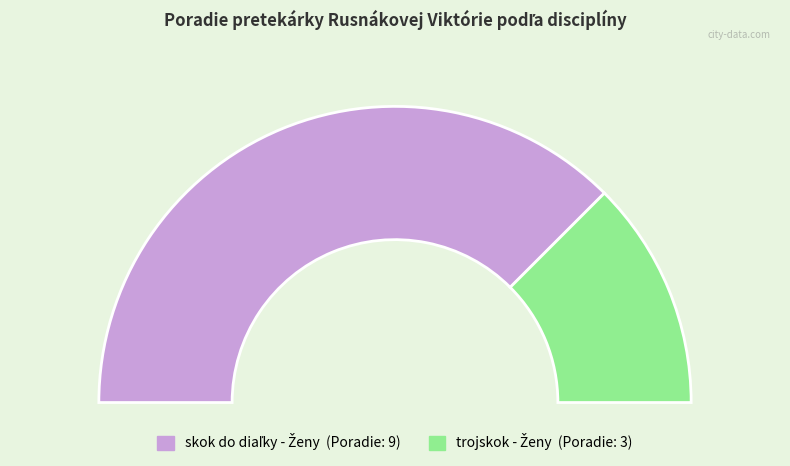

What percentage is NOT represented by skok do diaľky - Ženy?

25.0%